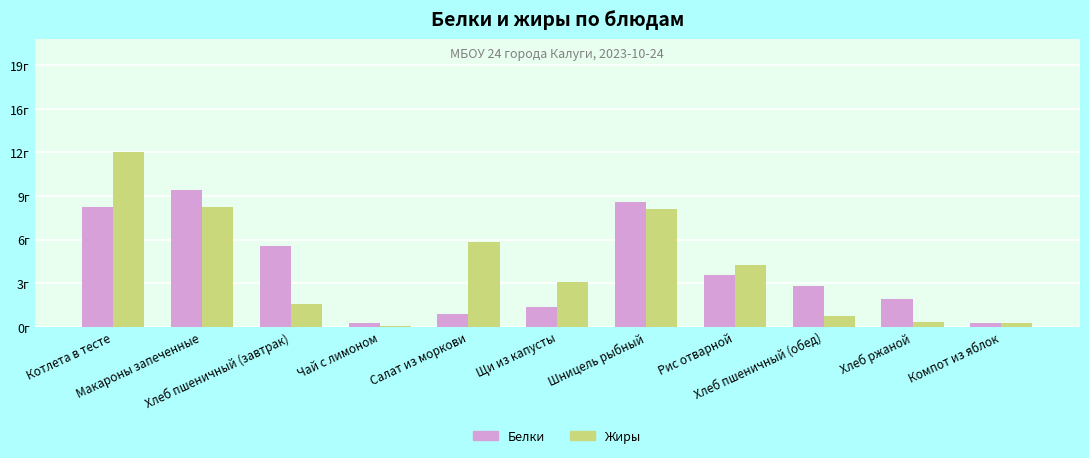

Rank the series at Хлеб ржаной from lowest to highest value.

Жиры, Белки